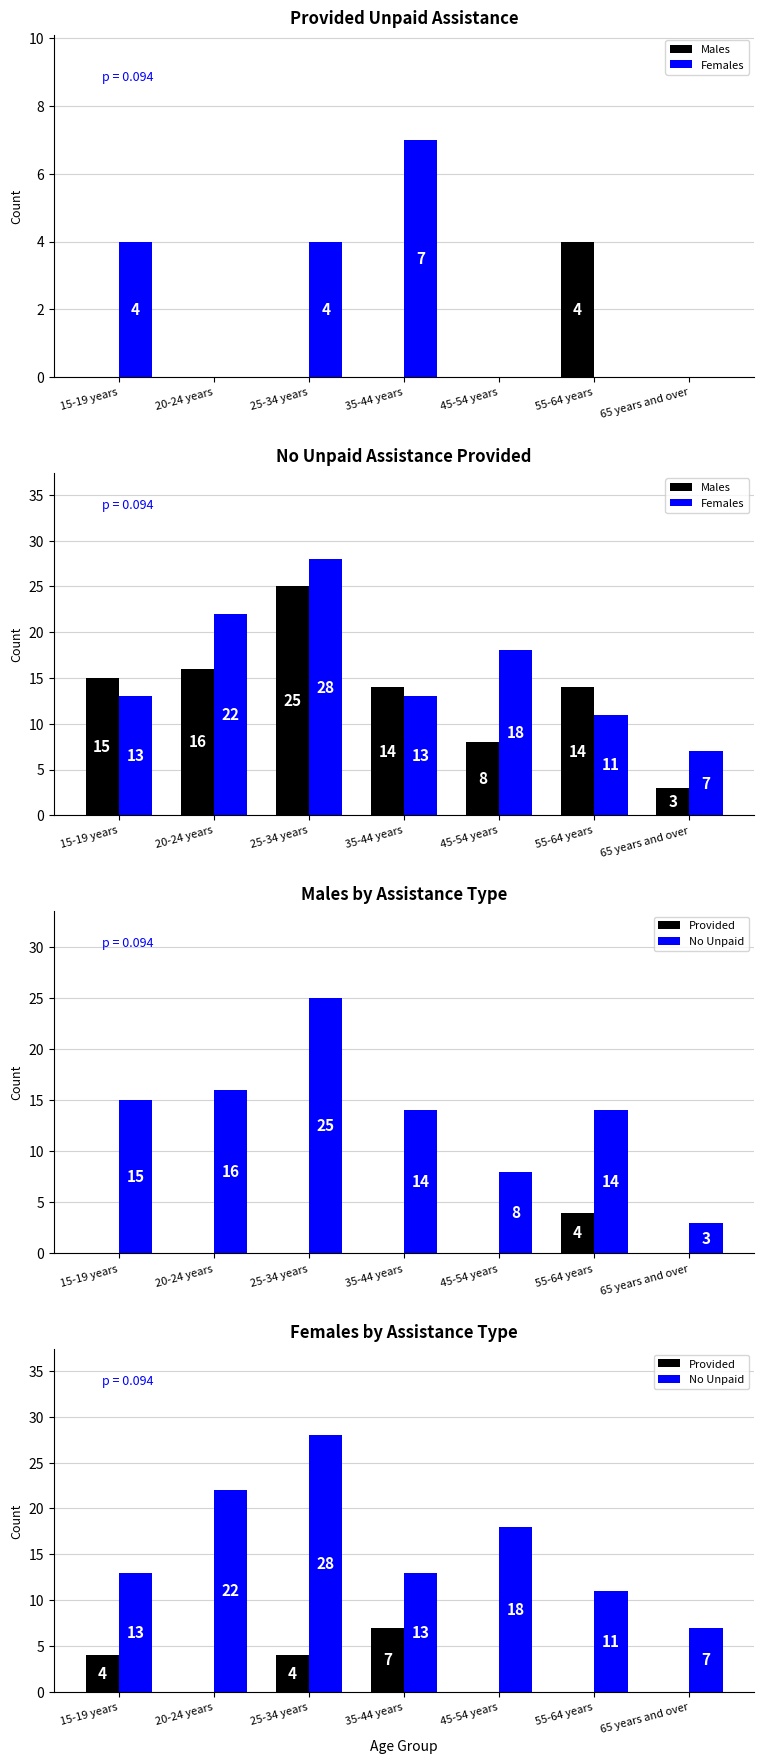

Which label corresponds to the smallest value in the chart?

20-24 years